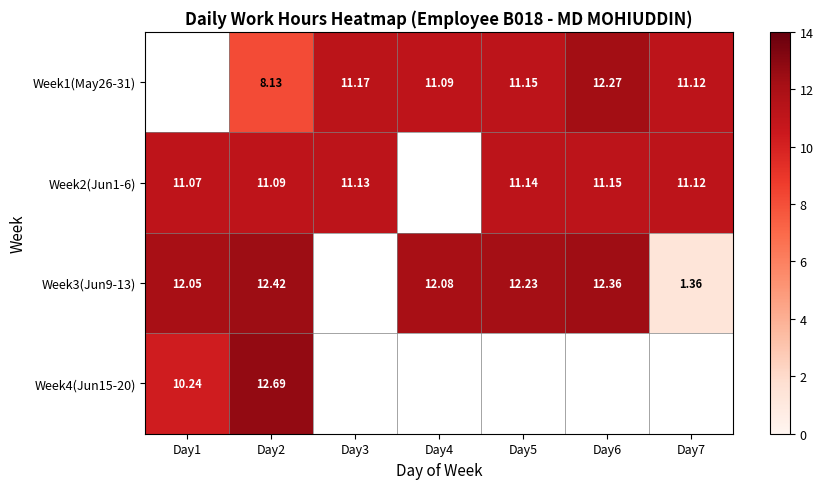

Between Day1 and Day5, which is larger?

Day5